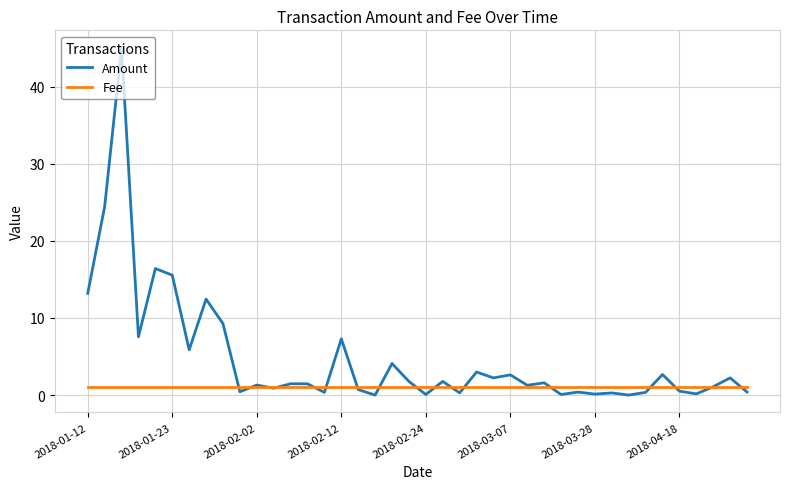

After their last crossing, which series has the higher values: Amount or Fee?

Fee